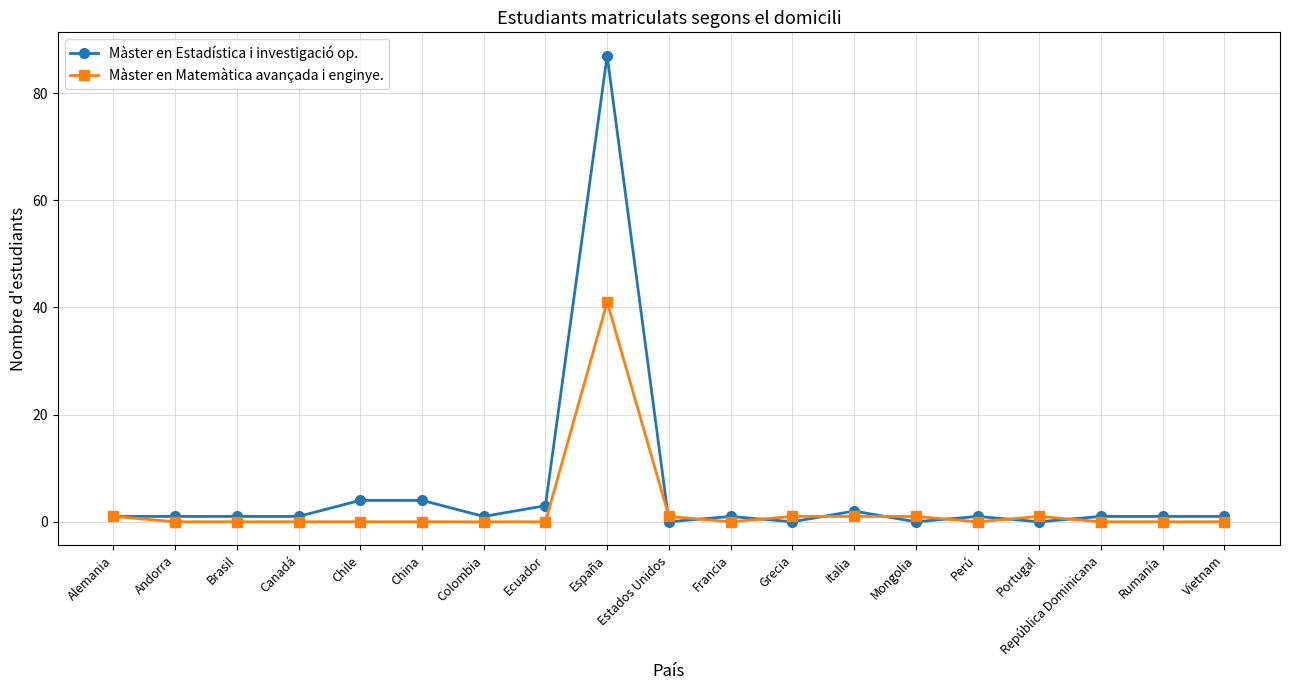

Count the number of categories in the chart.

19